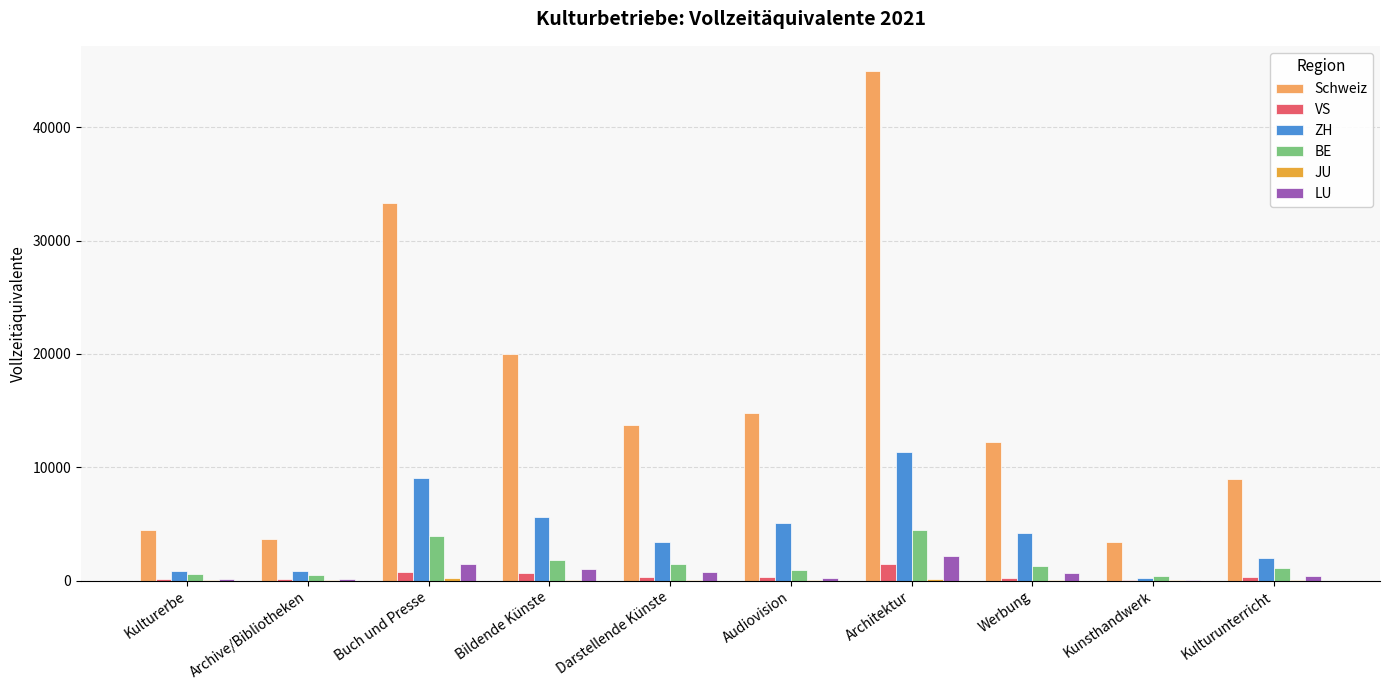

Which series changed the most between Audiovision and Werbung?

Schweiz